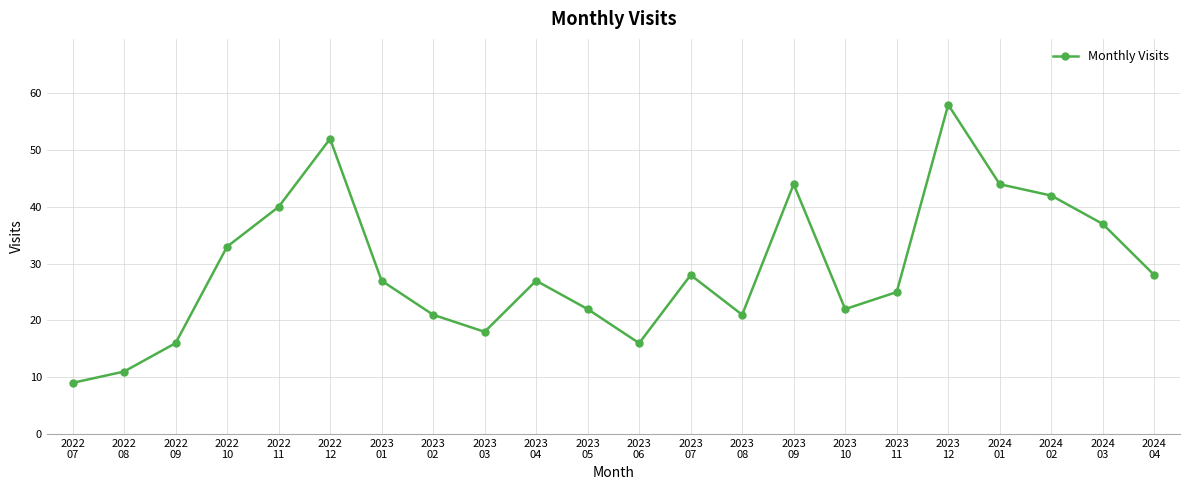

What is the ratio of the value at 2022
10 to the value at 2023
05?

1.5